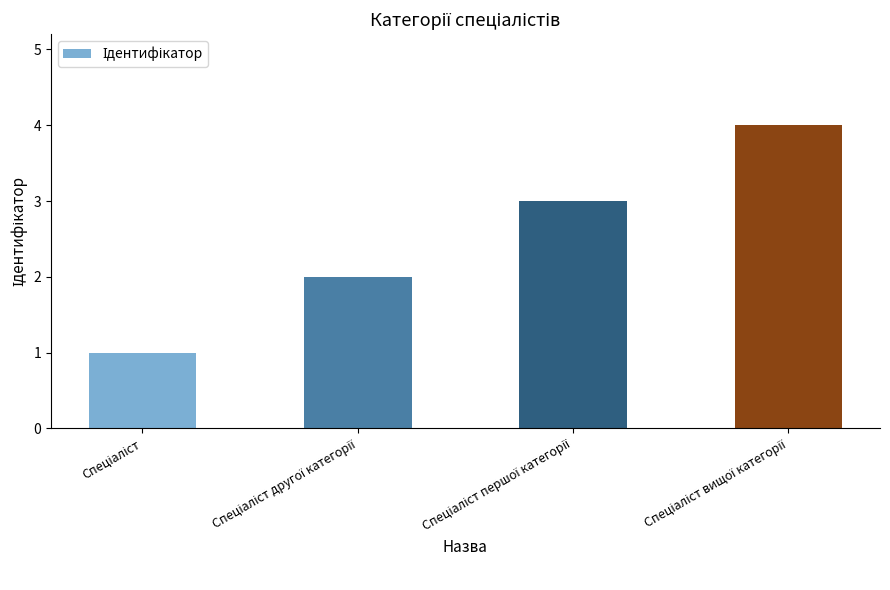

What is the sum of all values?

10